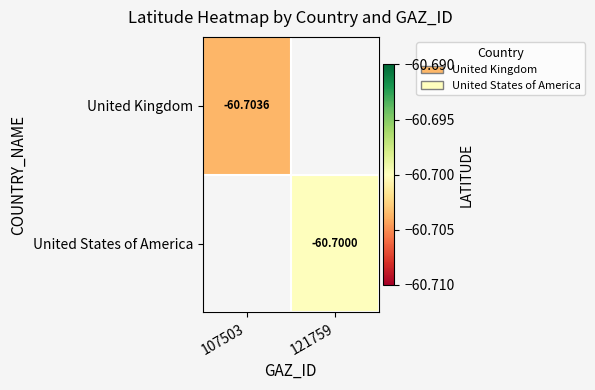

True or false: United States of America has a value of -60.7 at 121759.

True